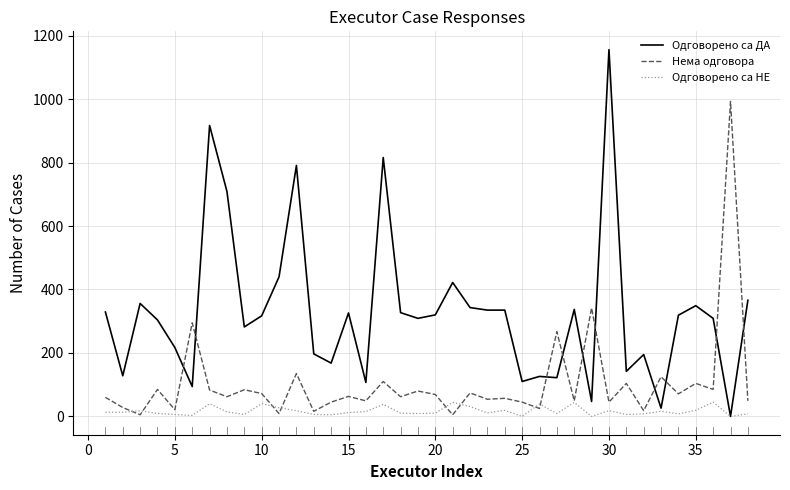

Which series has the widest spread of values?

Одговорено са ДА